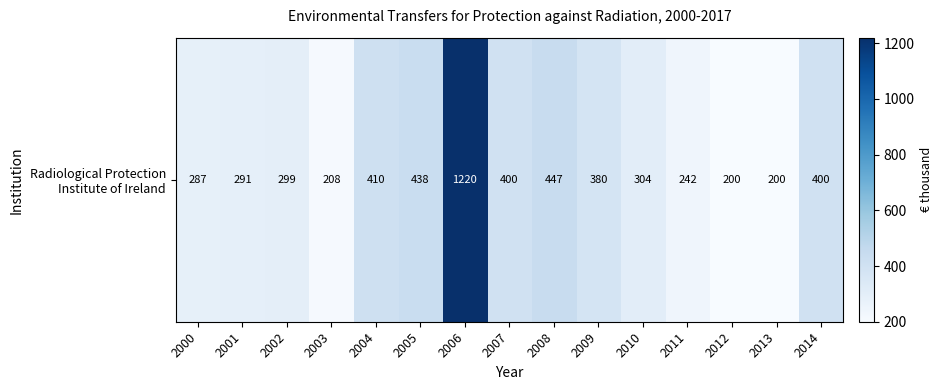

The chart shows a value of 1220 at 2006. True or false?

True